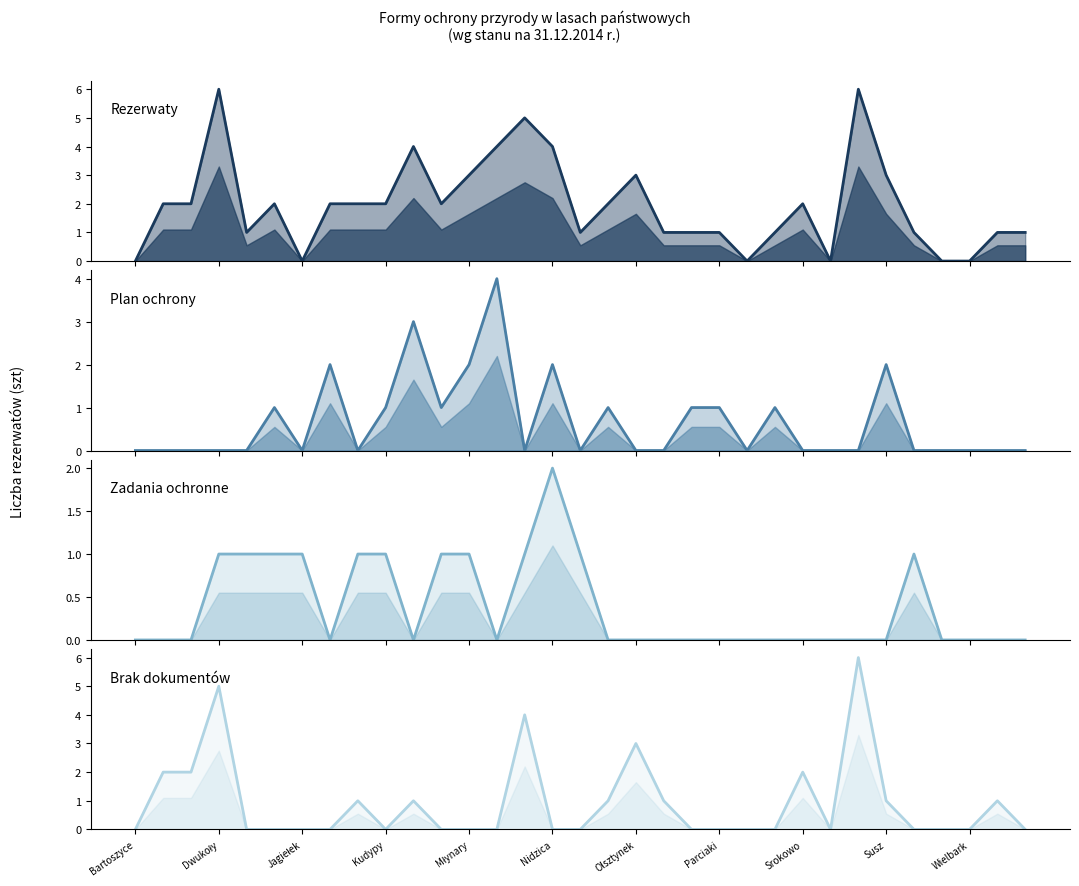

Which series has the widest spread of values?

Rezerwaty (szt)